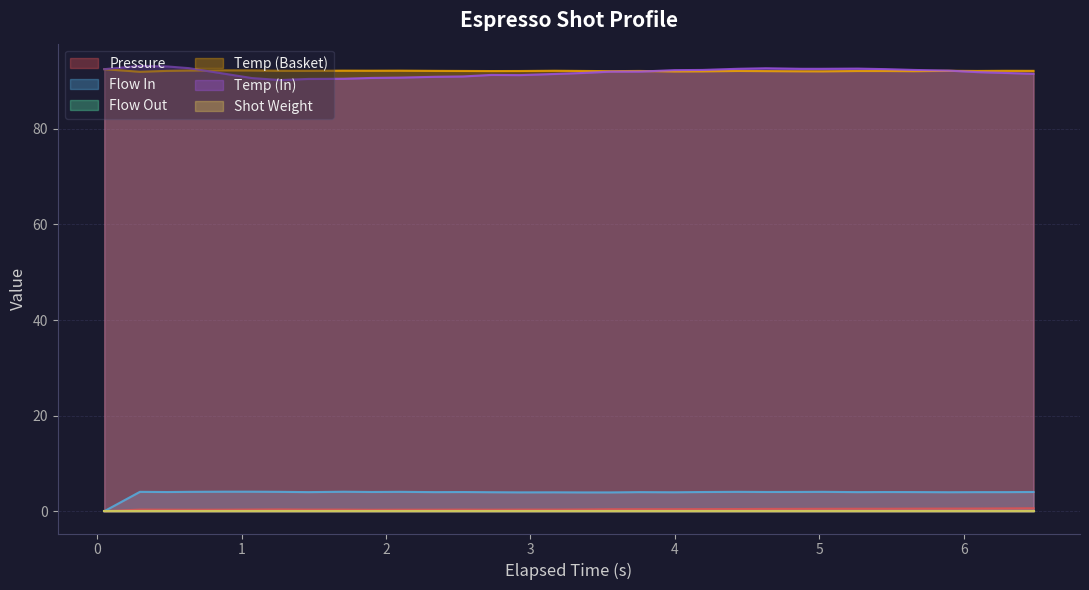

Does the chart display data point markers on the line(s)?

No